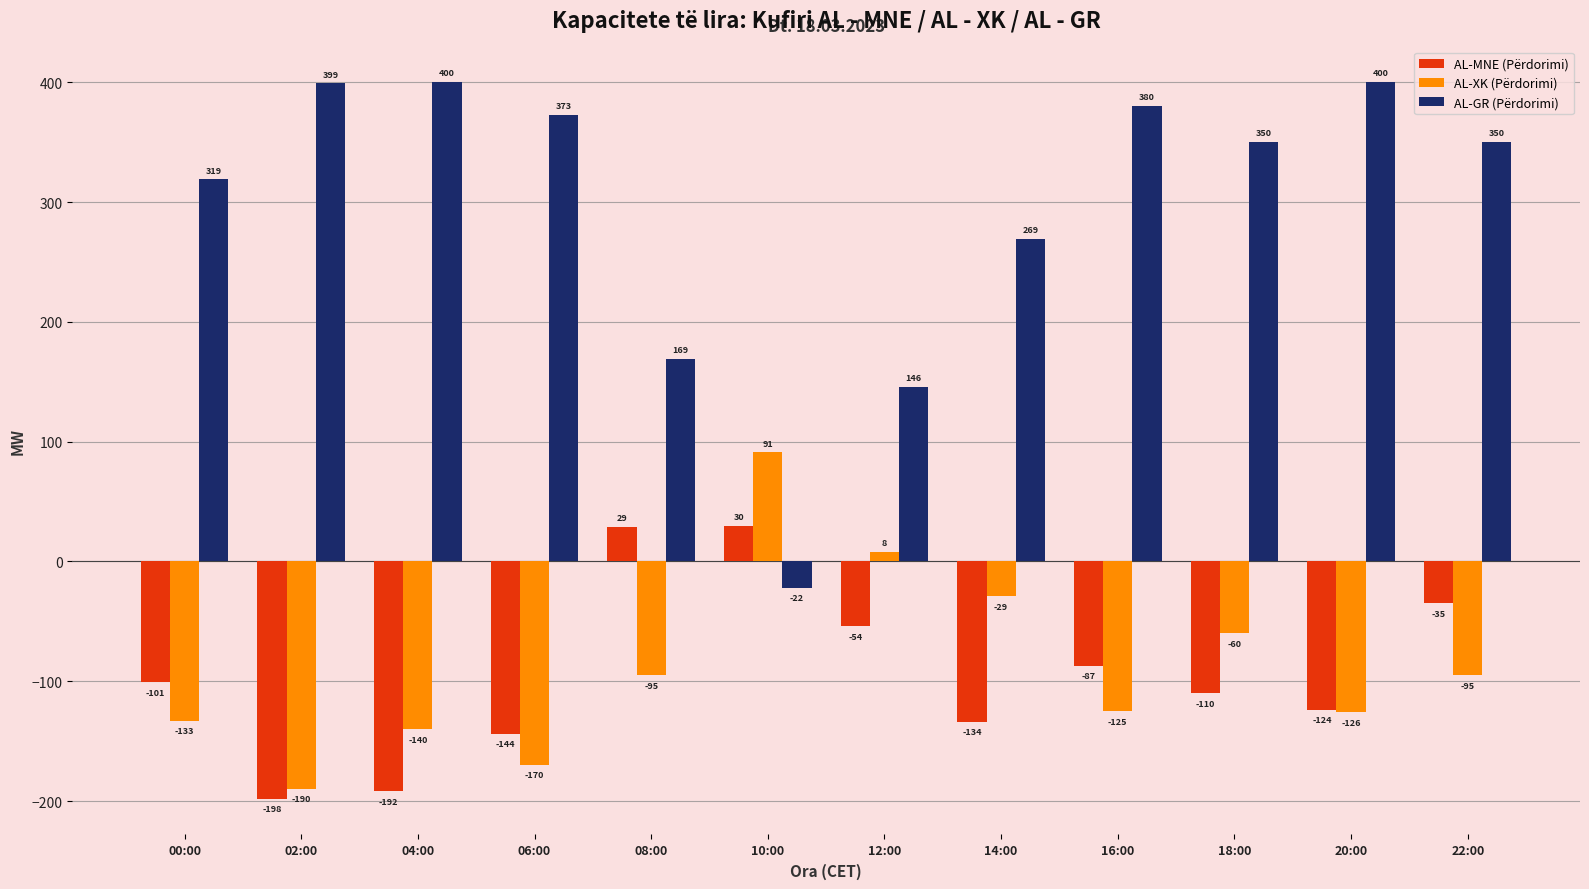

Where does the AL-GR (Përdorimi) series first go above 350?

02:00